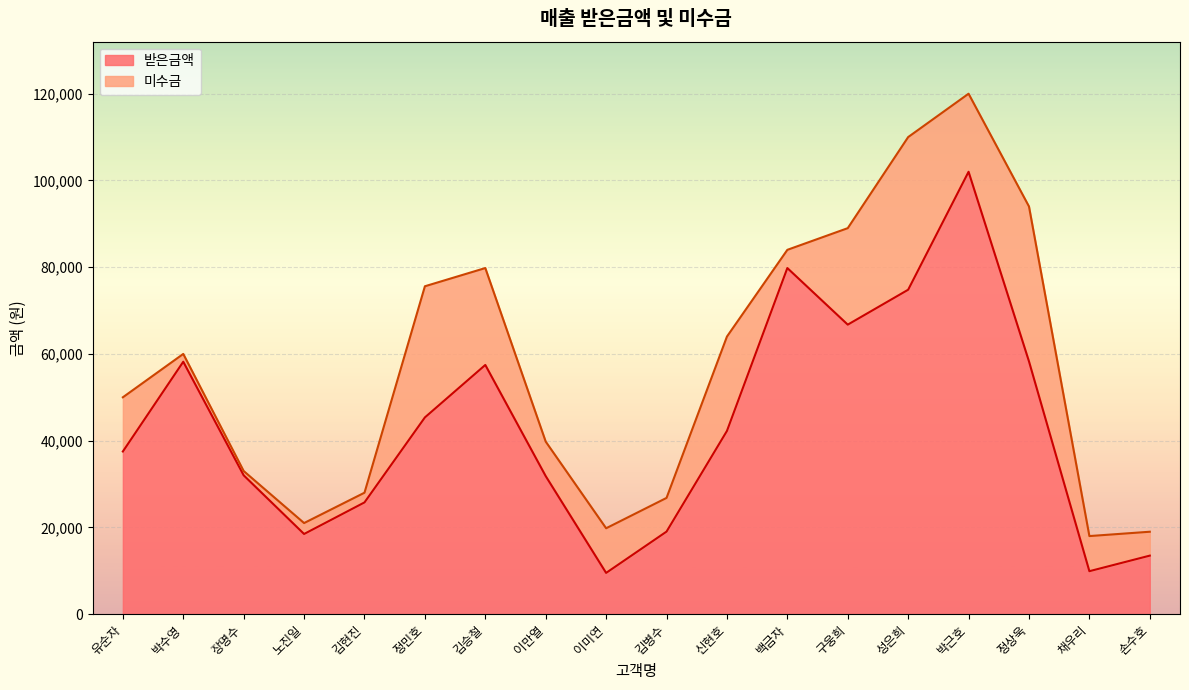

At which label does the data first exceed 42240?

박수영